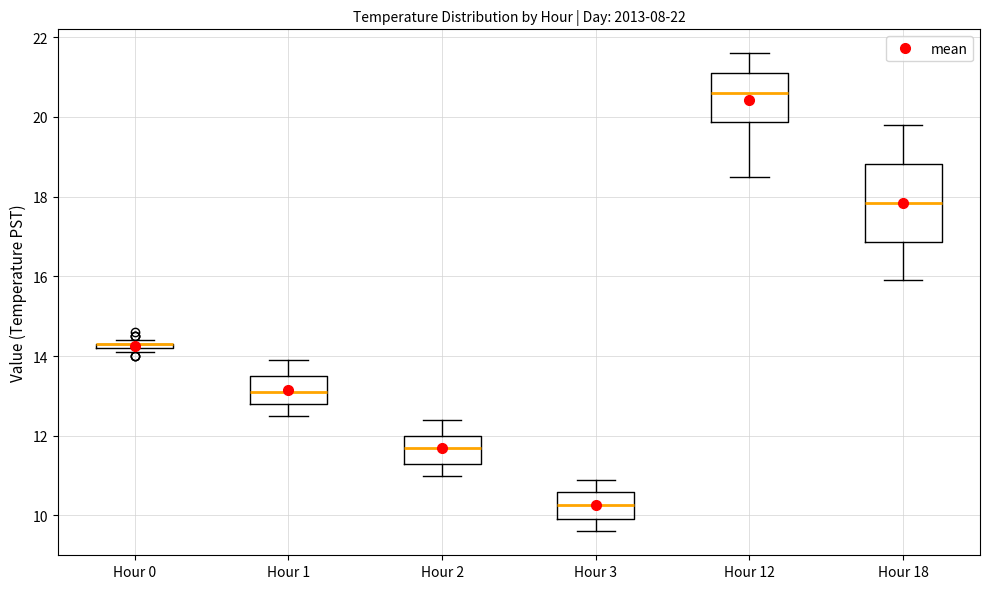

Comparing the boxes themselves (not the whiskers), which one is the tallest?

Hour 18